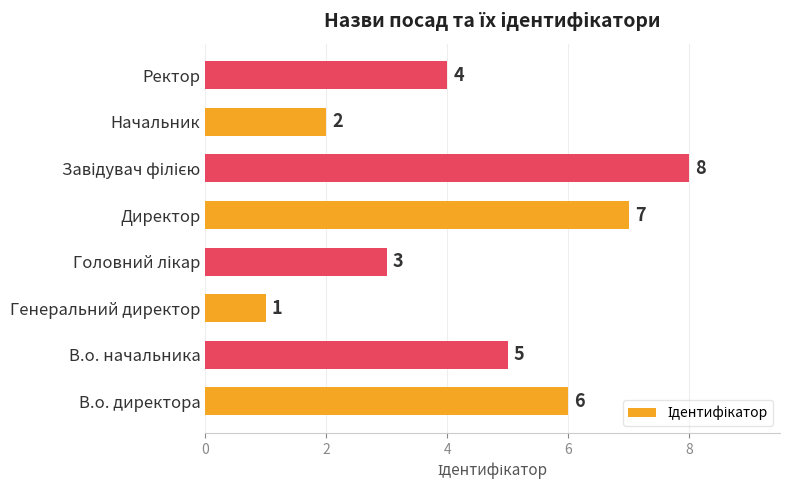

How many bars are there in total?

8